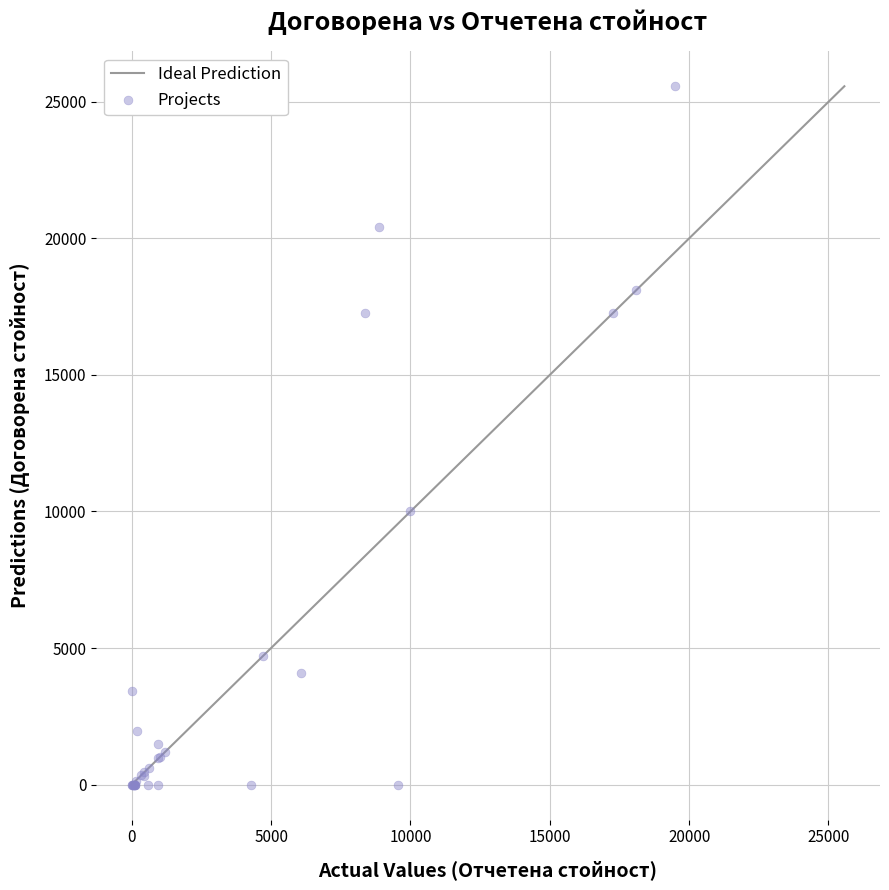

What Y value in the scatter plot is closest to 12785?

10010.0